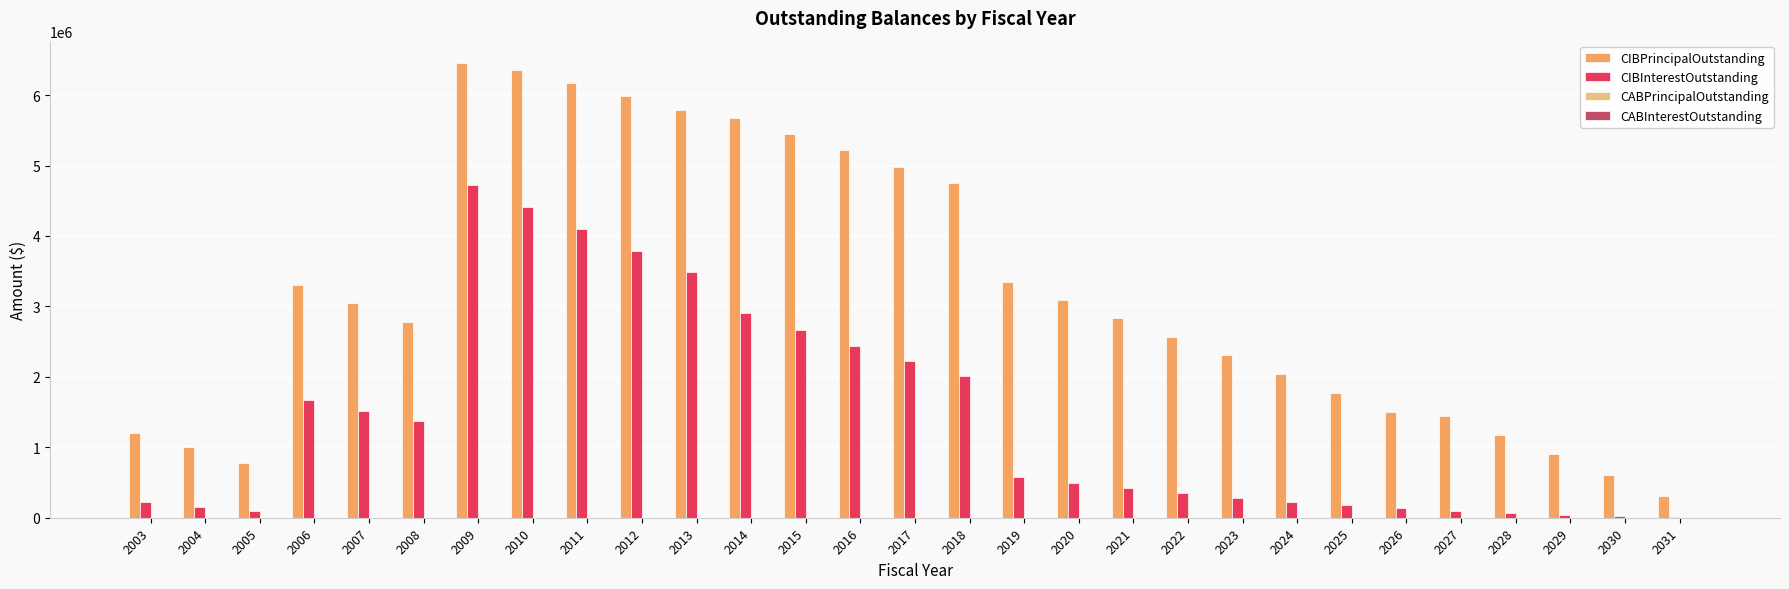

Between 2004 and 2007, which series saw the biggest shift?

CIBPrincipalOutstanding